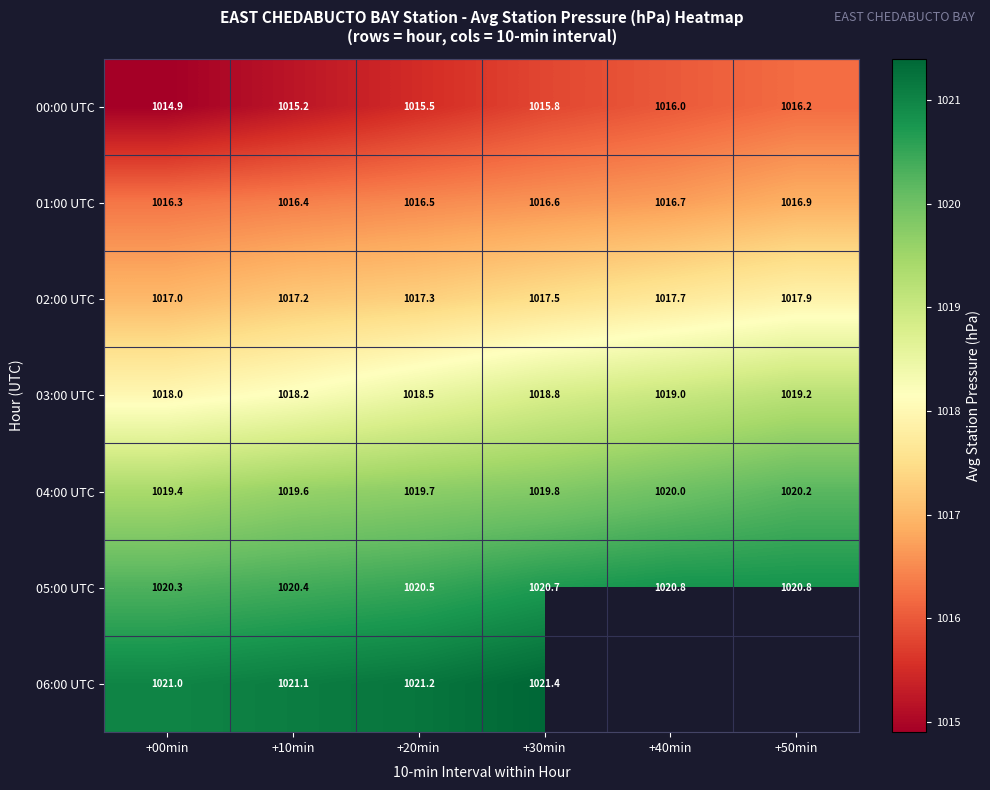

What is the difference between the 03:00 UTC values at +00min and +50min?

1.2